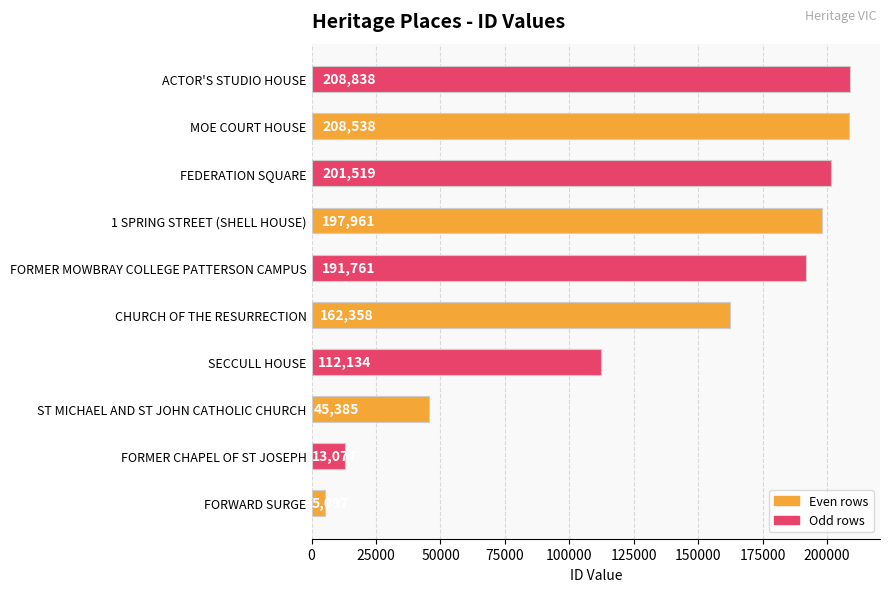

Which has a higher value, 1 SPRING STREET (SHELL HOUSE) or FEDERATION SQUARE?

FEDERATION SQUARE